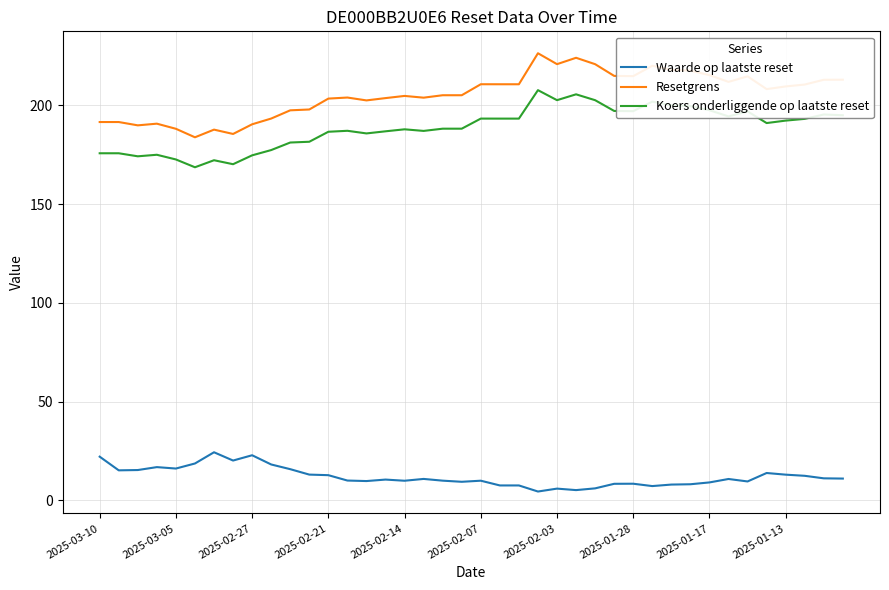

What is the maximum value for Waarde op laatste reset?

24.3